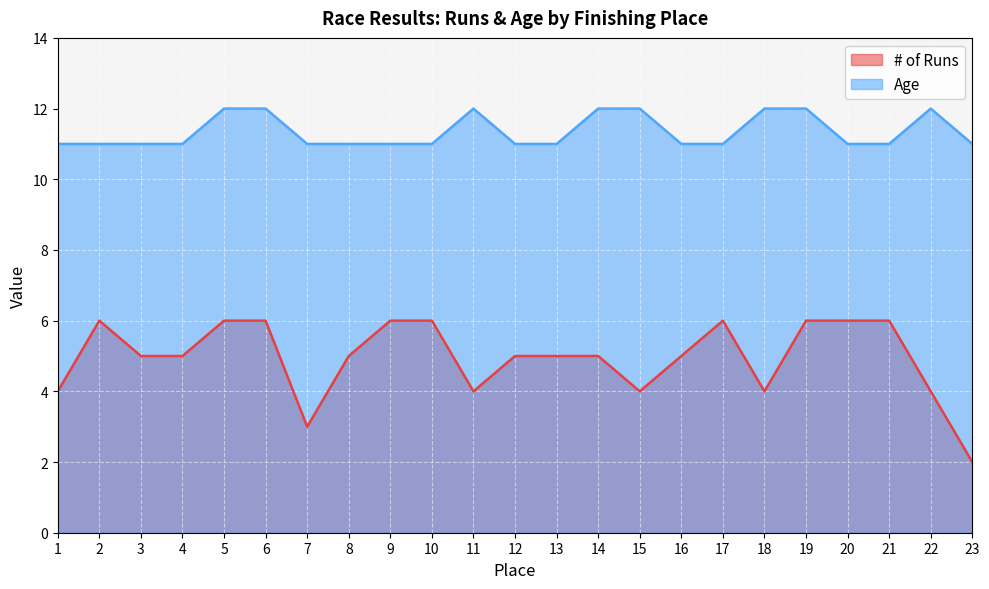

At which category does Age reach its first local peak?

11